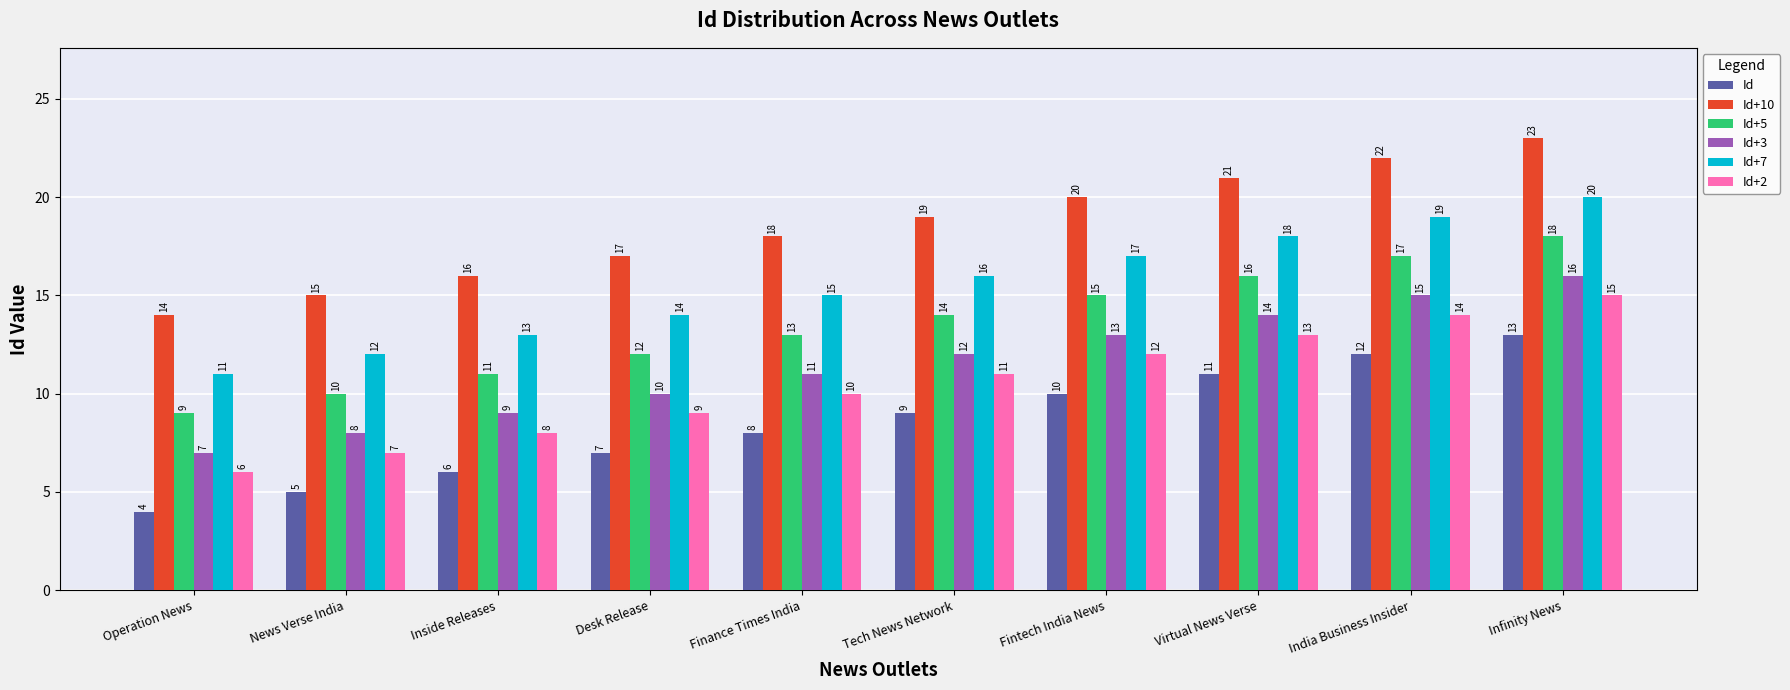

Is it true that Id equals 6 at Fintech India News?

False